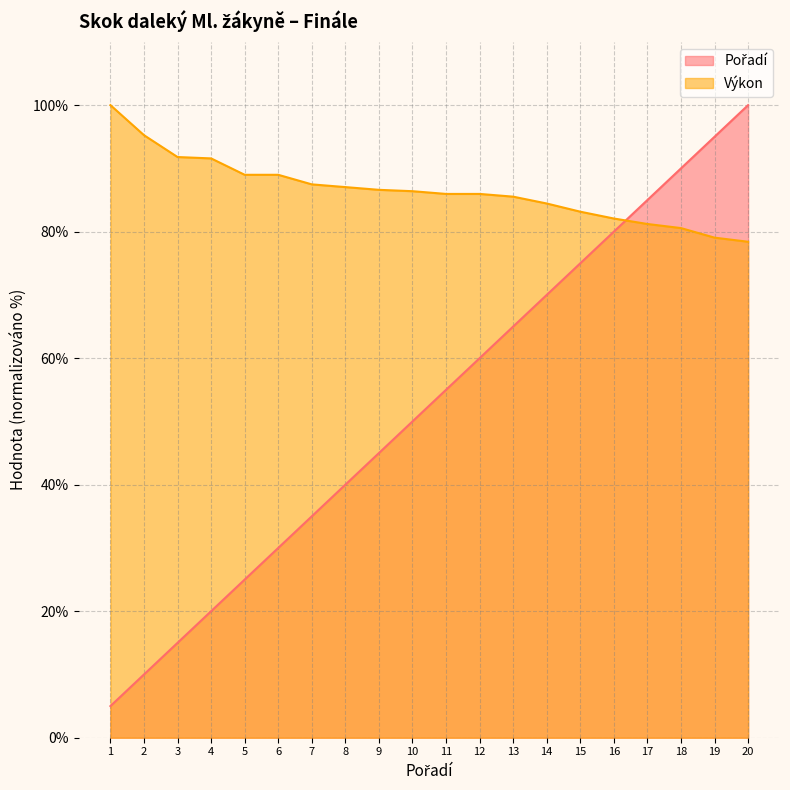

List the series in order of their peak value, highest first.

Pořadí, Výkon